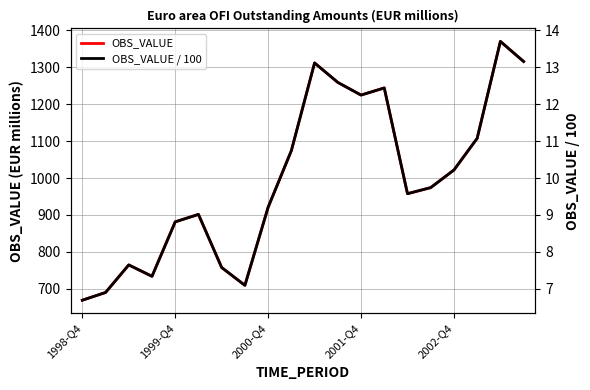

Does the chart have visible grid lines?

Yes